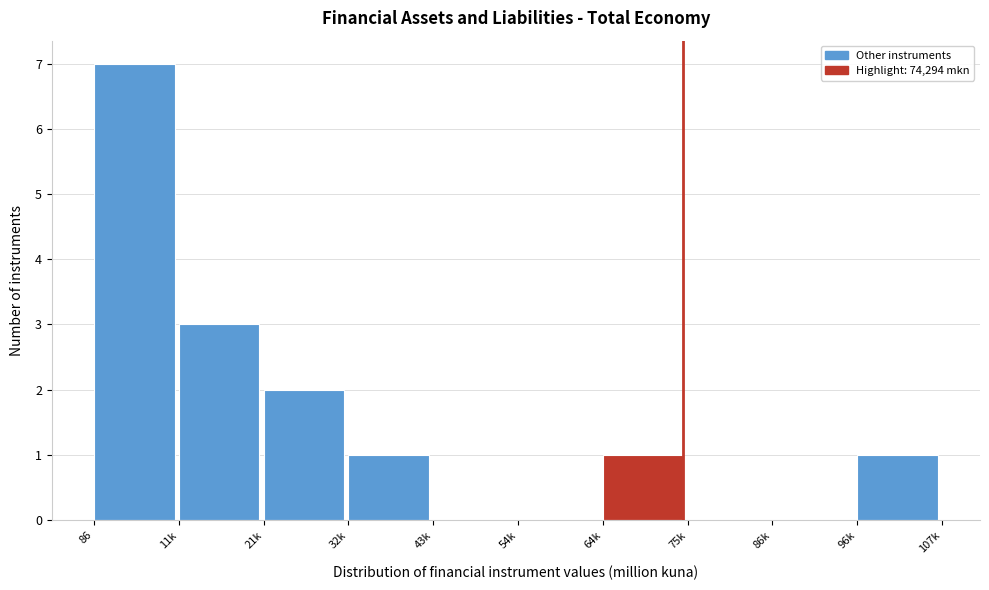

Reading right to left, extract all data points from this chart.

96k=1	86k=0	75k=0	64k=1	54k=0	43k=0	32k=1	21k=2	11k=3	86=7